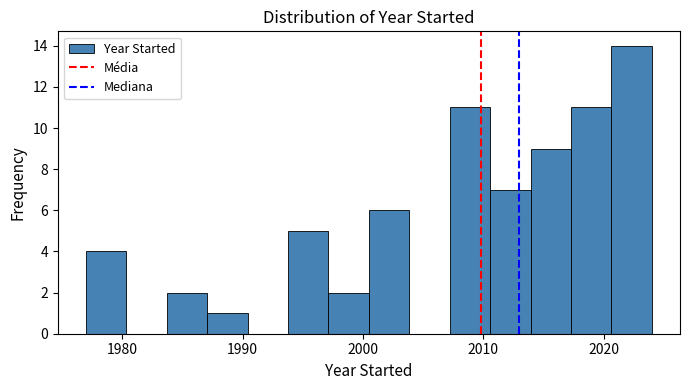

Around what value on the x-axis is the tallest bar? Give the approximate position of its centre, as read against the axis.

2022